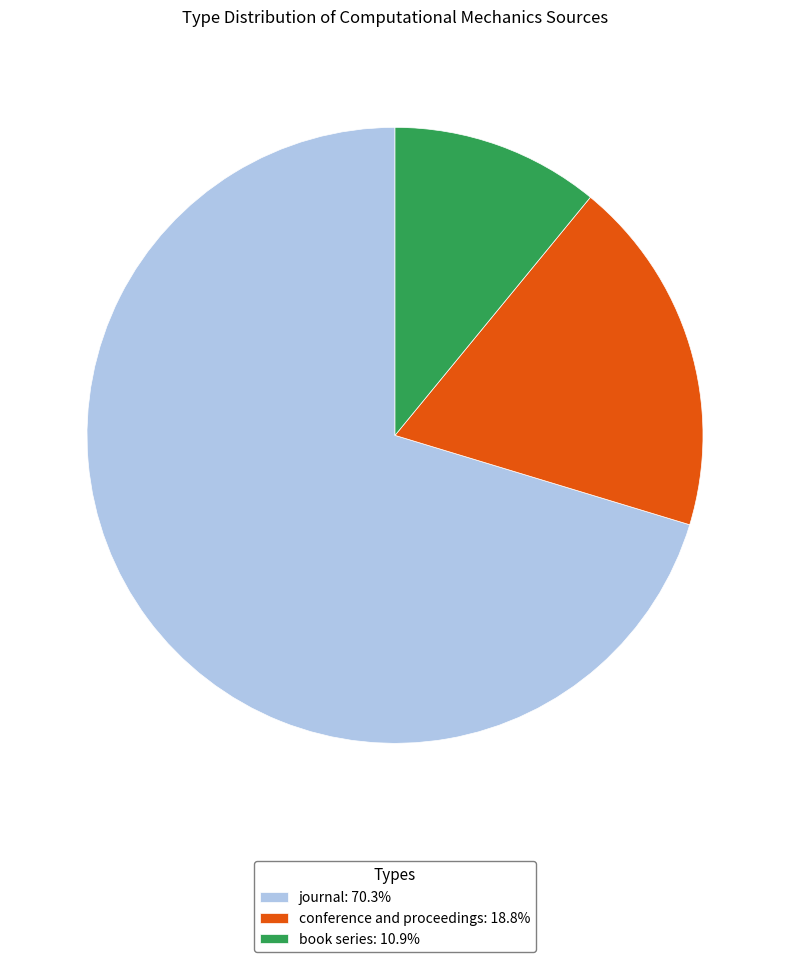

Approximately how many times larger is the value at journal: 70.3% compared to book series: 10.9%?

6.4